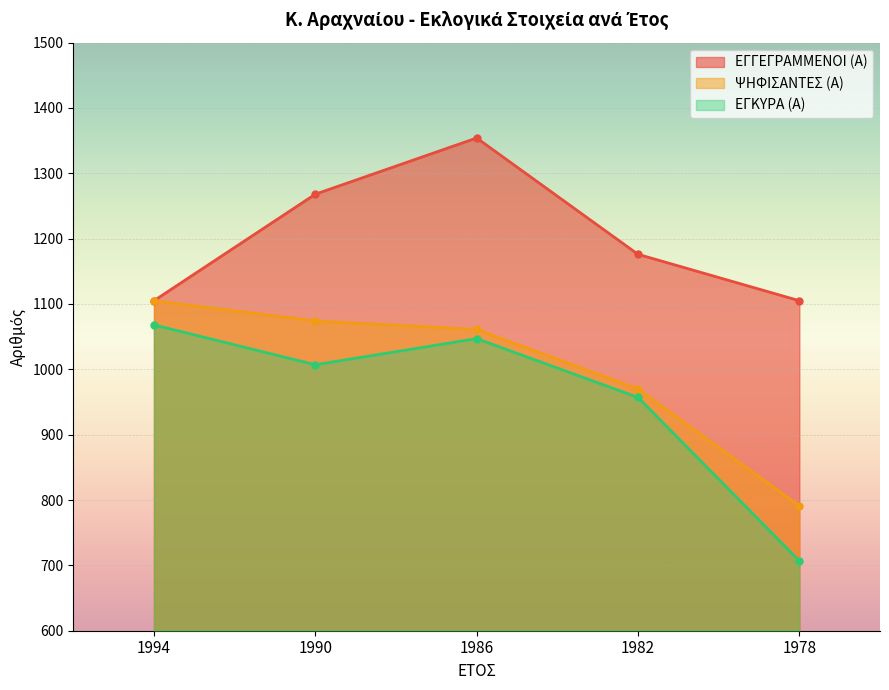

In ΕΓΚΥΡΑ (Α), how many points are higher than both neighbors (excluding endpoints)?

1